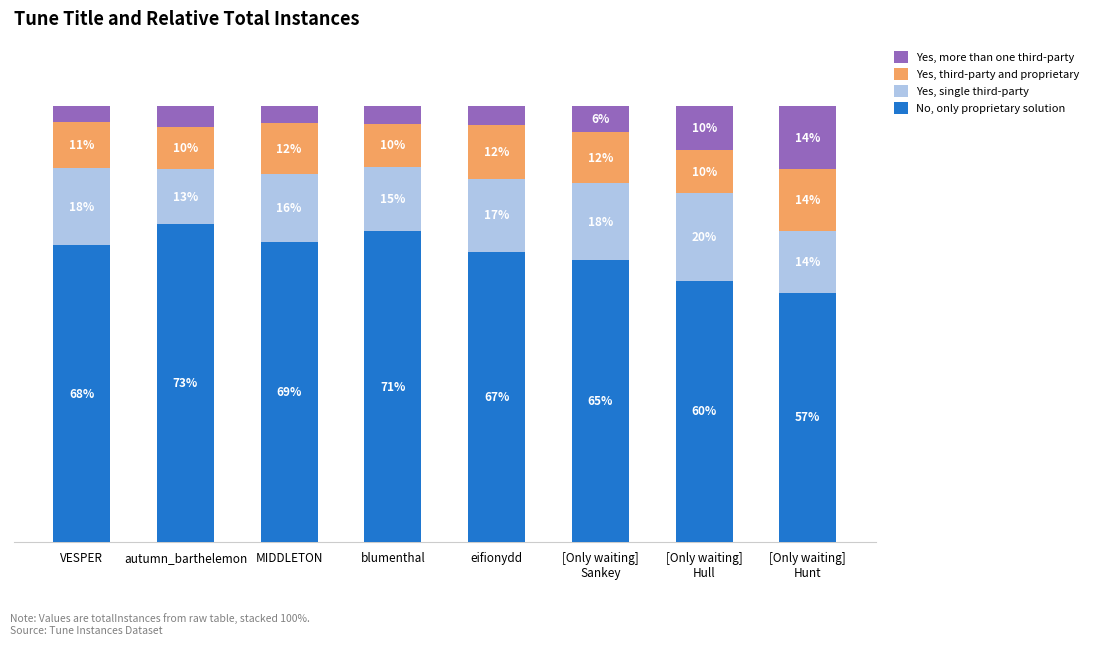

Does the chart contain stacked bars?

Yes